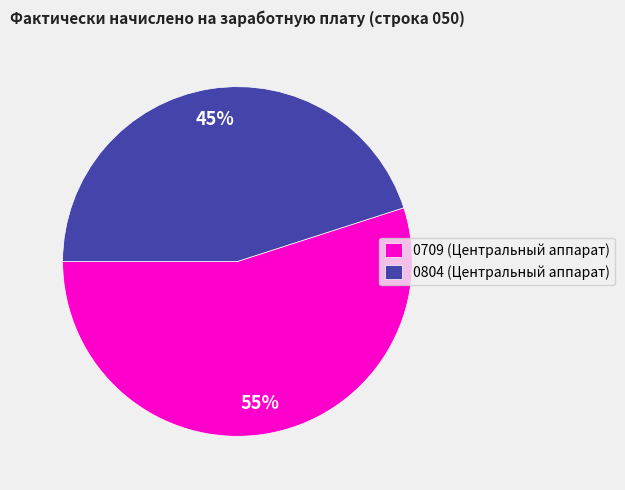

To the nearest percent, what is the combined percentage of 0804 (Центральный аппарат) and 0709 (Центральный аппарат)?

100%